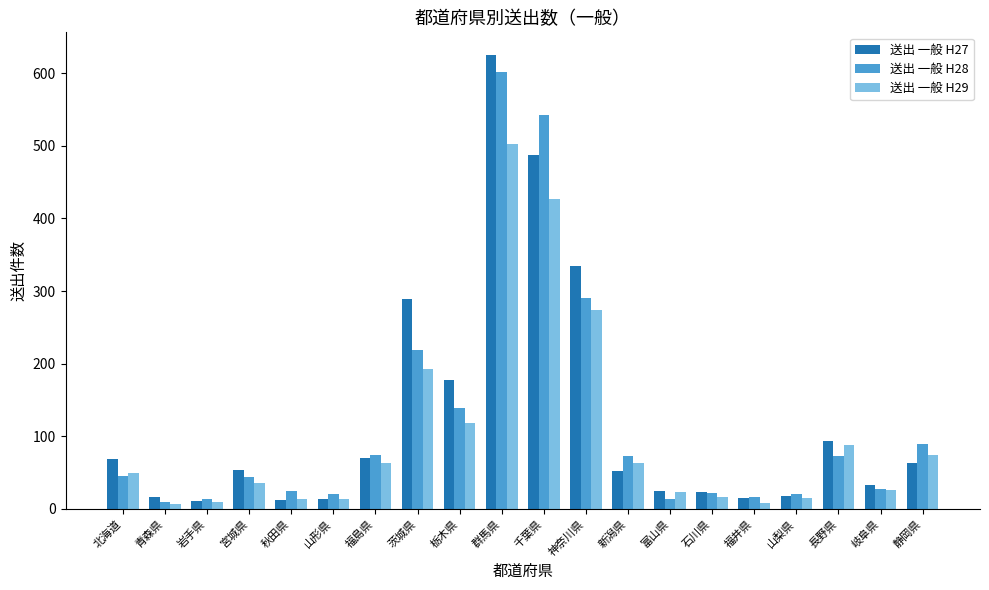

What is the sum of the 送出 一般 H28 values at 富山県 and 茨城県?

233